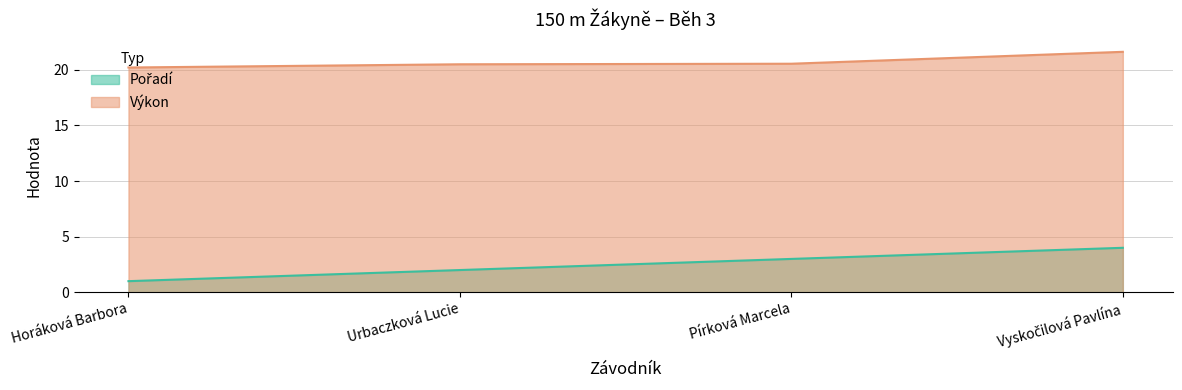

What is the value of the Výkon point at the 2nd from the left?

20.5